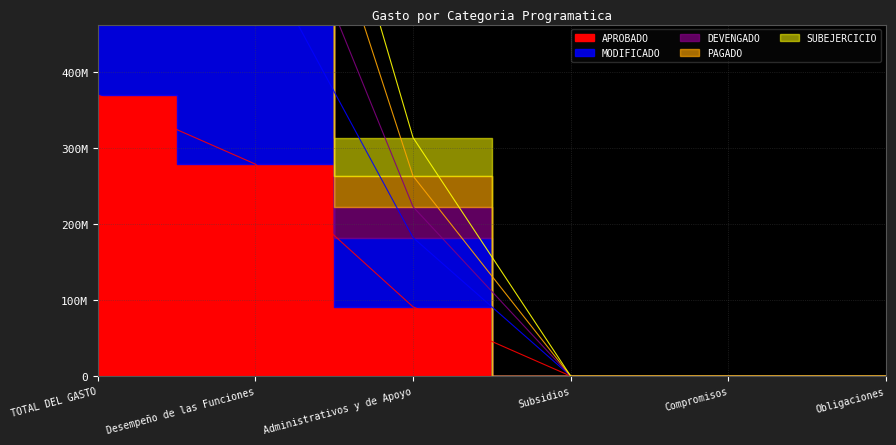

True or false: DEVENGADO and PAGADO cross at least once.

False